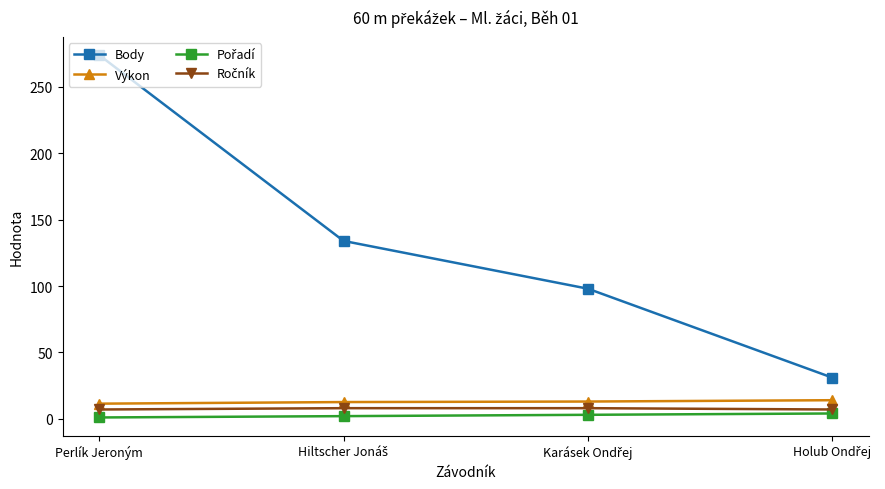

Which series has the widest spread of values?

Body